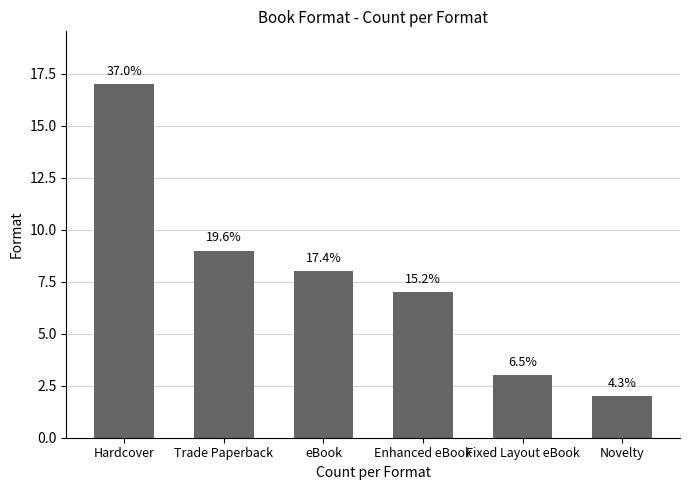

How many bars are there in total?

6